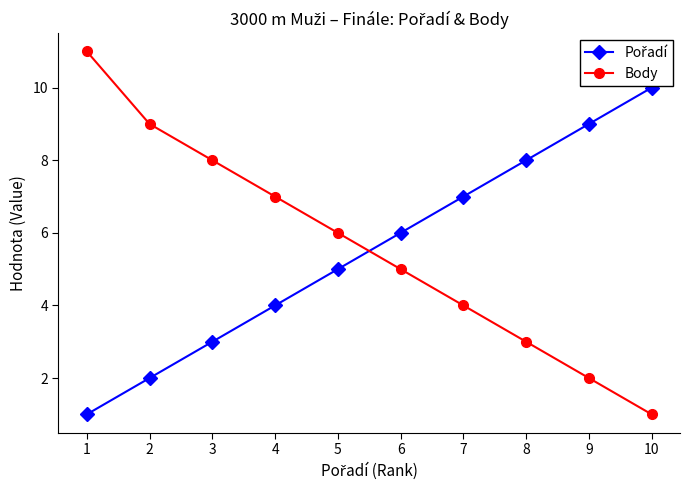

Which series has the largest range (max minus min)?

Body